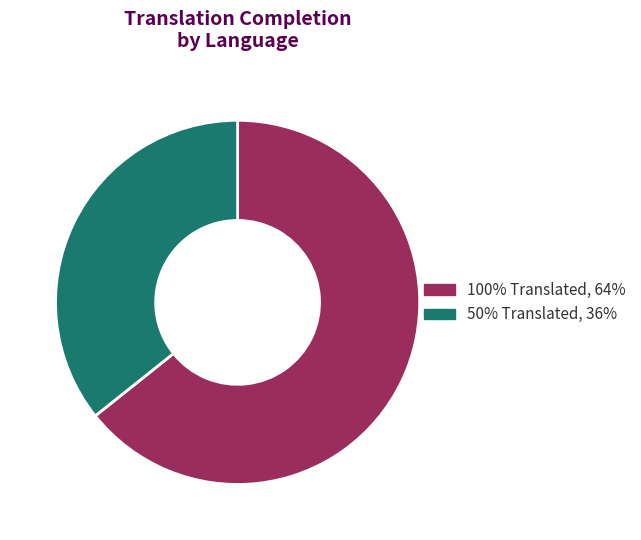

Is there a majority slice in this chart?

Yes